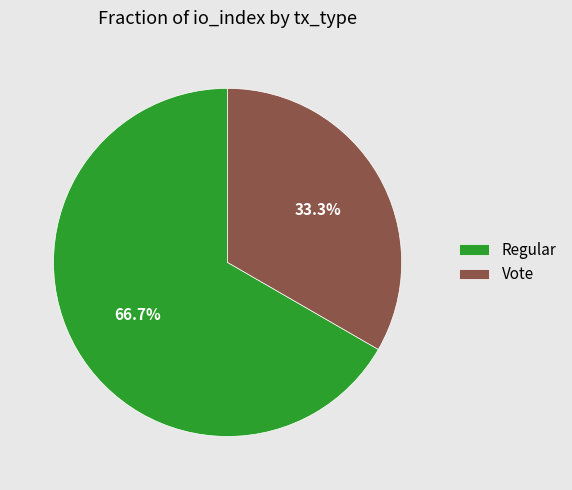

To the nearest percent, what is the difference between the Vote and Regular slice percentages?

33%